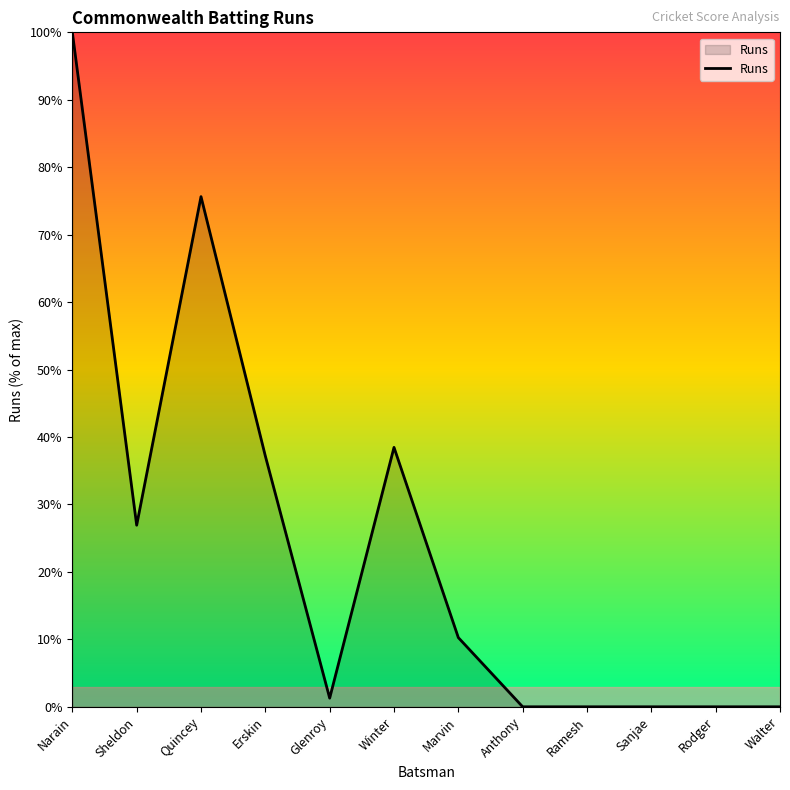

True or false: the data shows -55.8 at Sanjae.

False